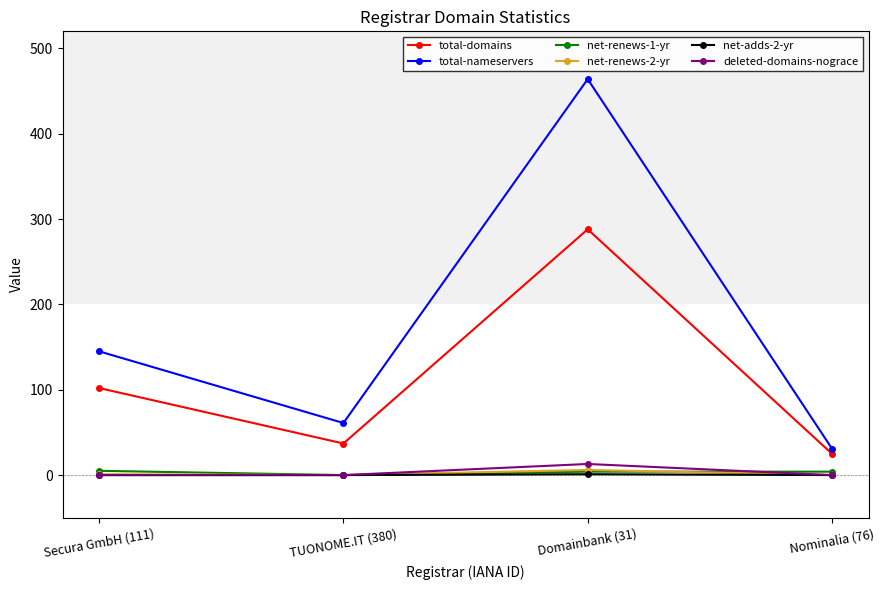

How many interior local valleys does the total-domains series have?

1